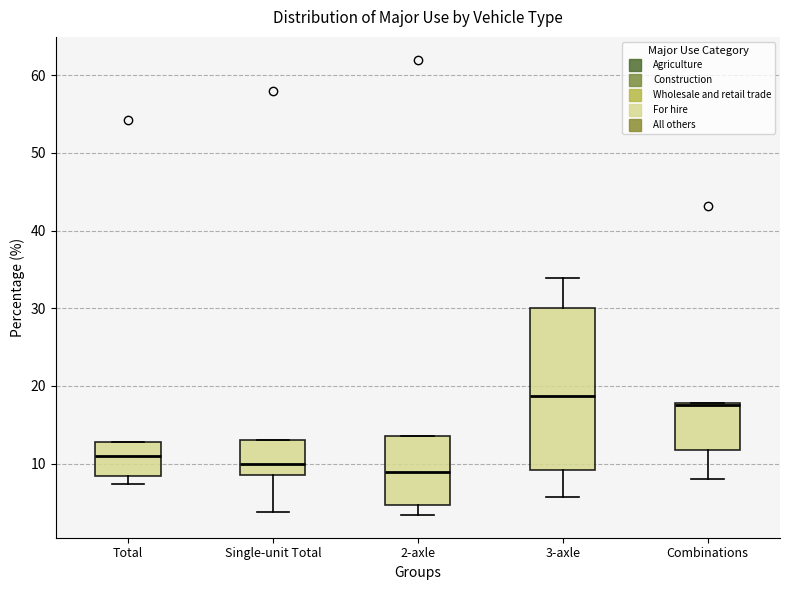

Which box is the tallest, from its lower edge to its upper edge?

3-axle